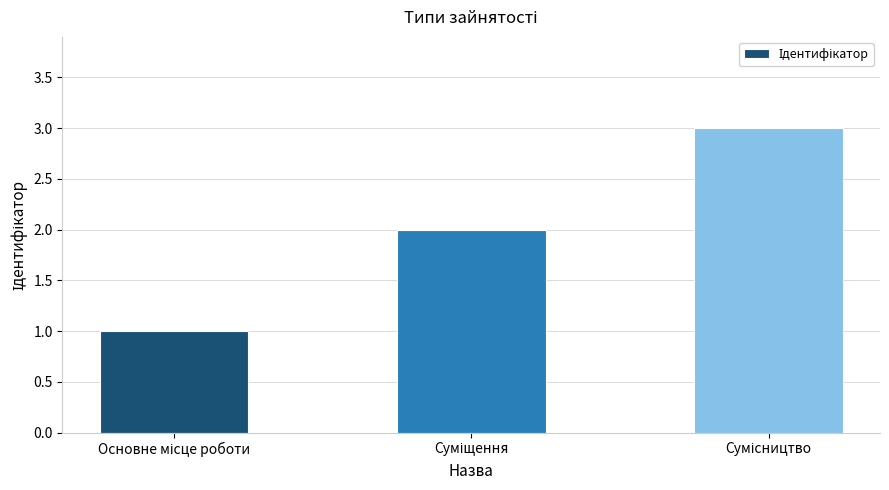

What is the sum of all values?

6